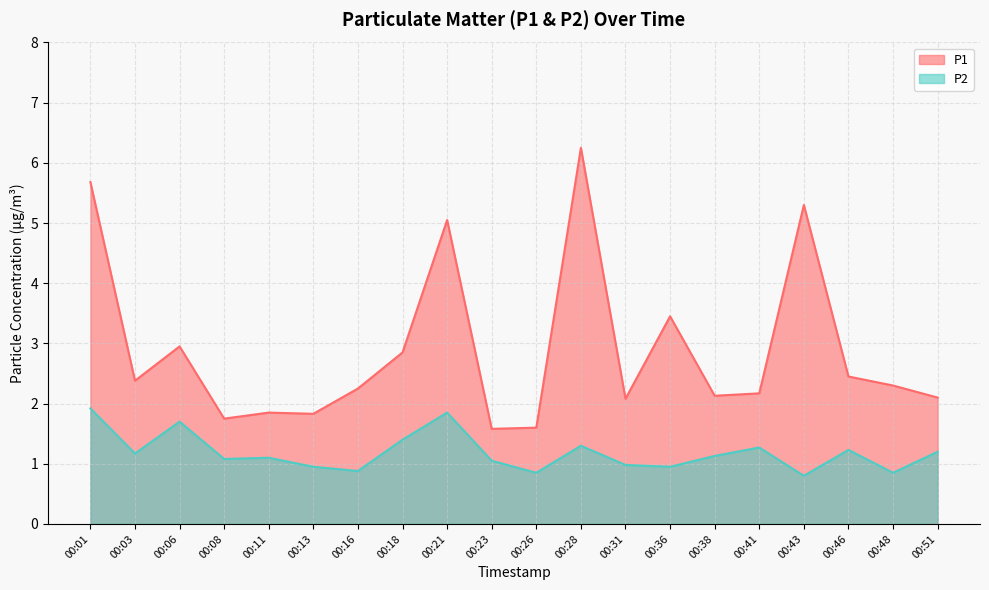

Reading right to left, extract all data points from this chart.

P1: 00:51=2.1	00:48=2.3	00:46=2.5	00:43=5.3	00:41=2.2	00:38=2.1	00:36=3.5	00:31=2.1	00:28=6.2	00:26=1.6	00:23=1.6	00:21=5.0	00:18=2.9	00:16=2.2	00:13=1.8	00:11=1.9	00:08=1.8	00:06=3.0	00:03=2.4	00:01=5.7
P2: 00:51=1.2	00:48=0.8	00:46=1.2	00:43=0.8	00:41=1.3	00:38=1.1	00:36=0.9	00:31=1.0	00:28=1.3	00:26=0.8	00:23=1.1	00:21=1.9	00:18=1.4	00:16=0.9	00:13=0.9	00:11=1.1	00:08=1.1	00:06=1.7	00:03=1.2	00:01=1.9